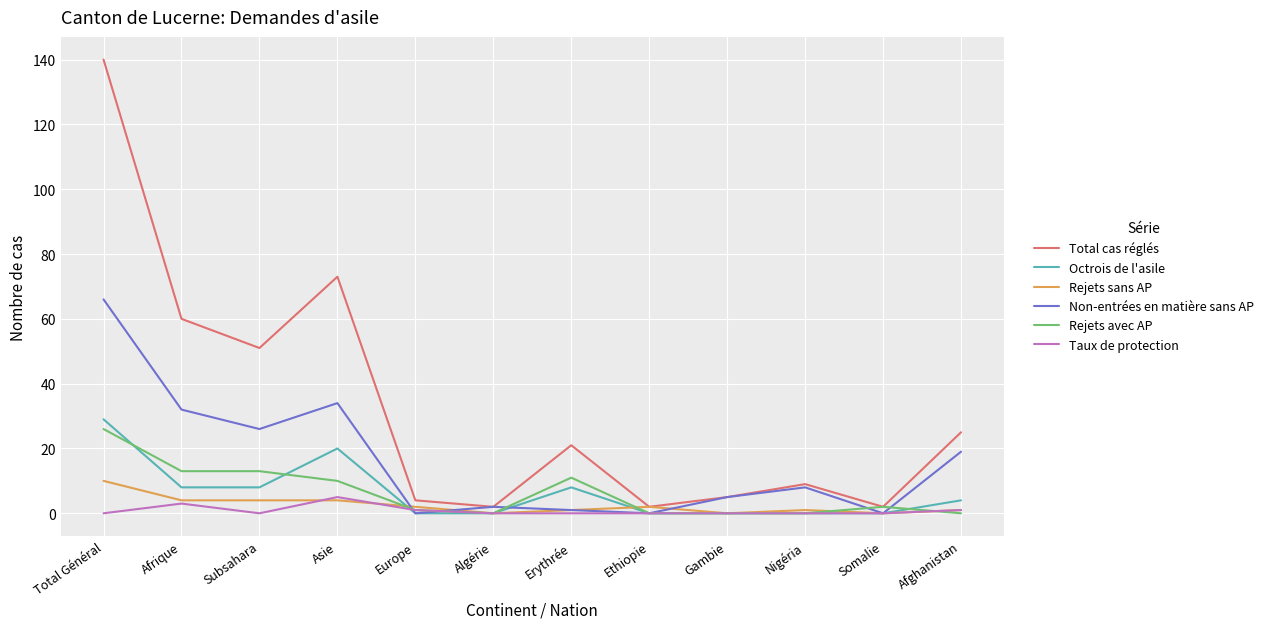

Read the Total cas réglés value at Erythrée, to the nearest 5.

20